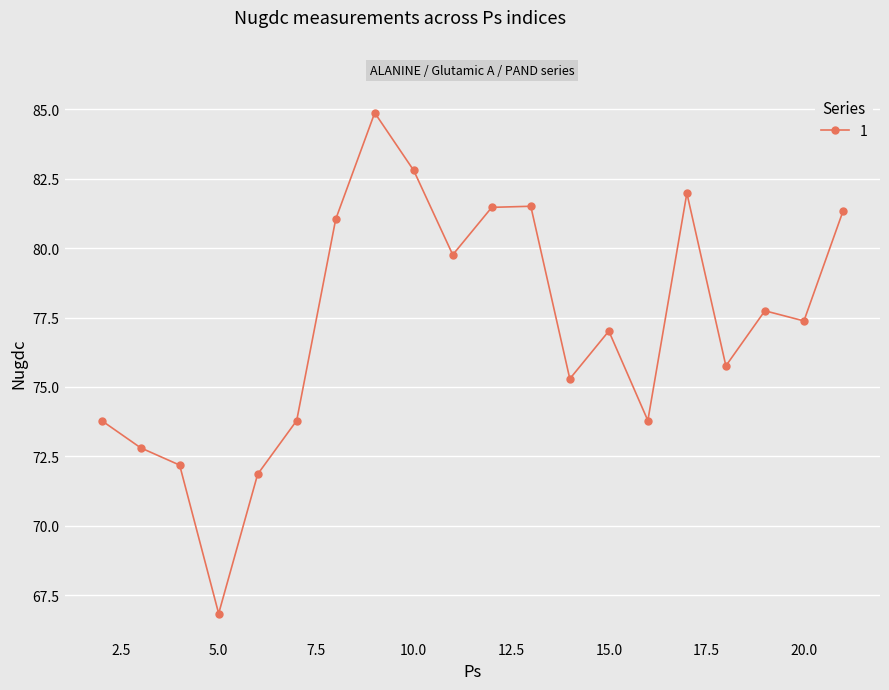

What is the smallest value displayed?

66.8